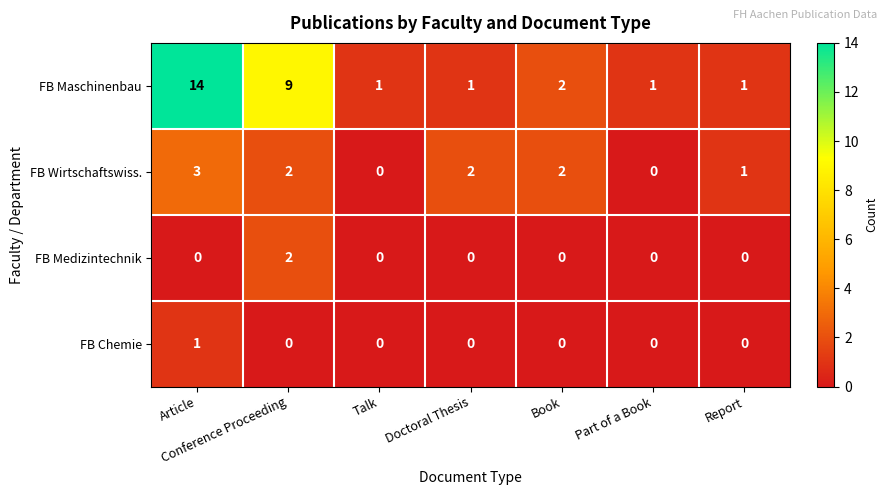

At which category is the sum across all series the highest?

Article